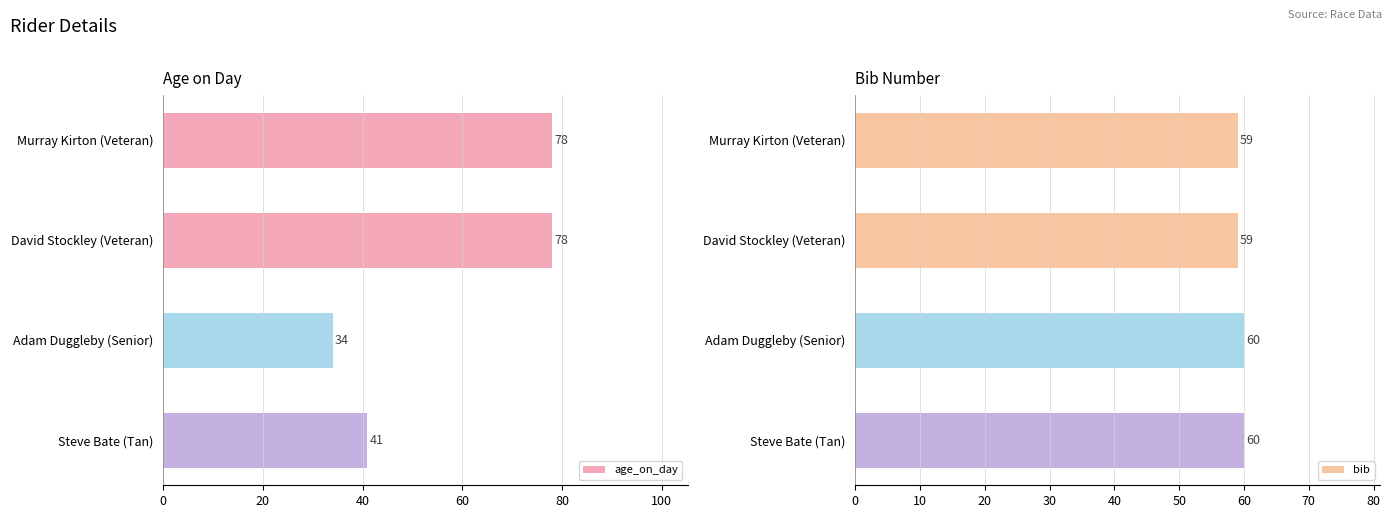

What value does the age_on_day series have at David Stockley (Veteran), to the nearest 5?

80